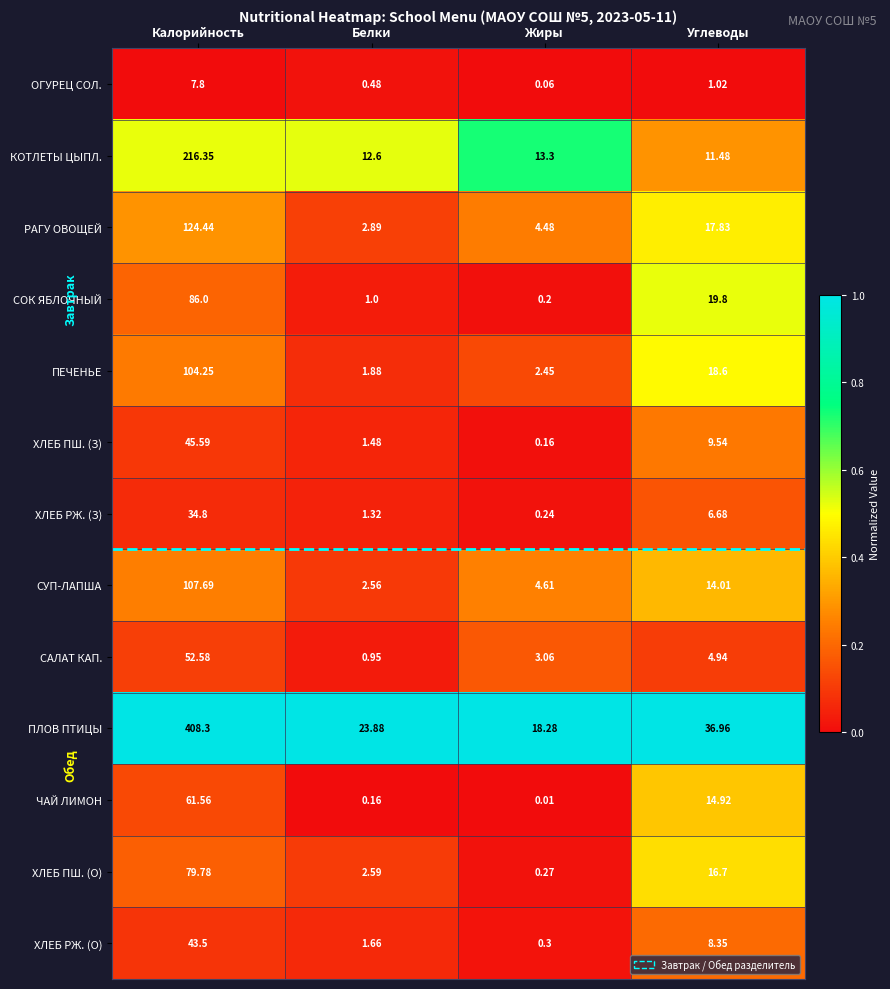

Which series has the widest spread of values?

ПЛОВ ПТИЦЫ